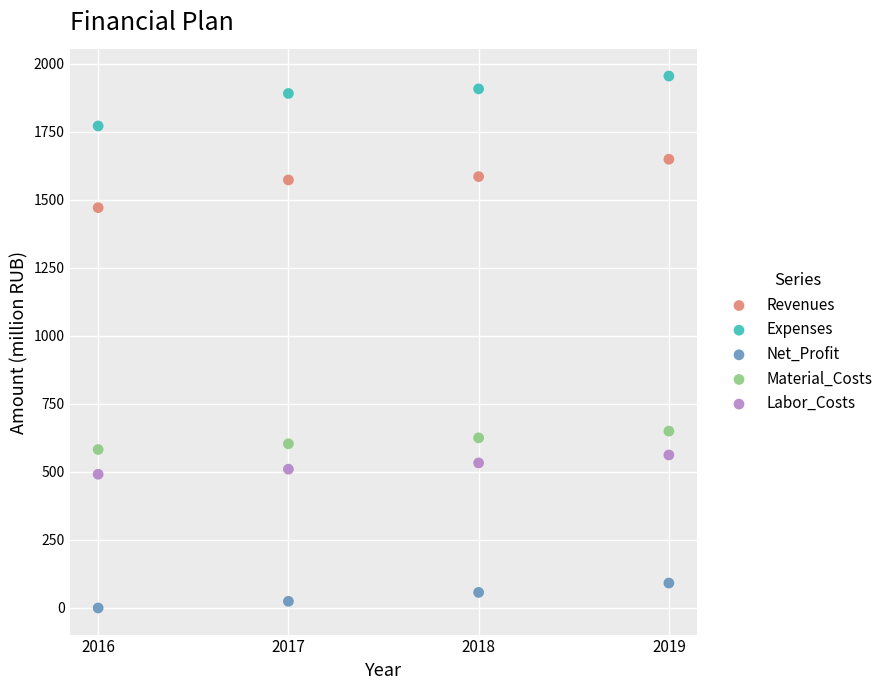

Which series contains the highest Y value?

Expenses